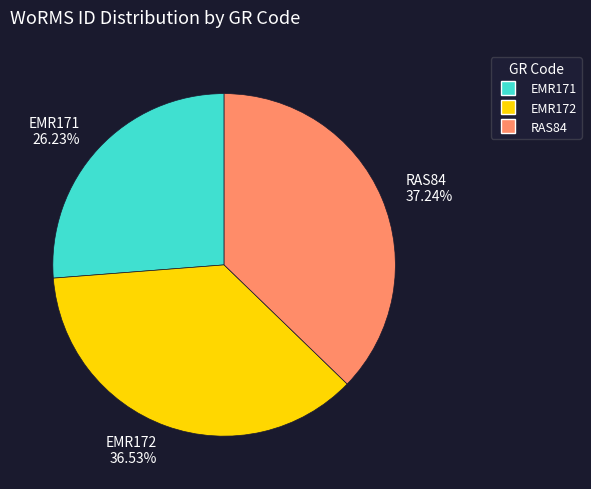

Does any single category account for the majority?

No